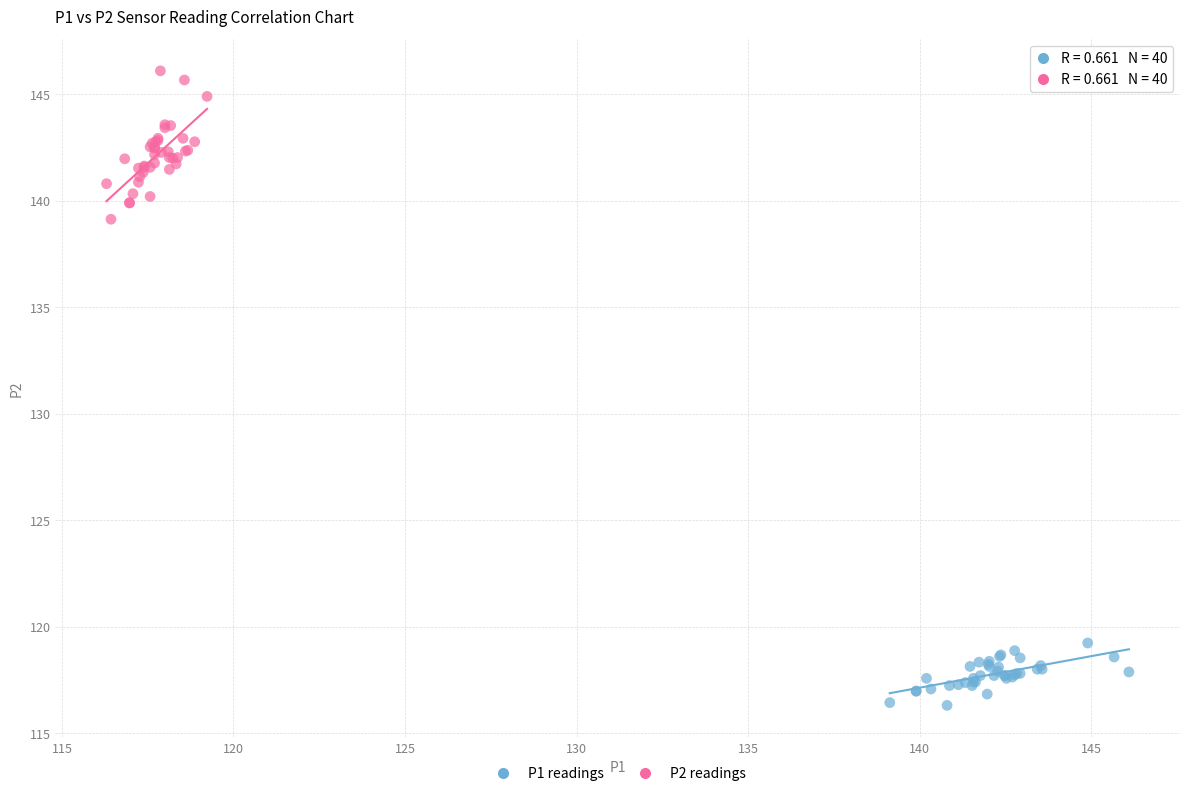

What are all the series names shown in the legend?

P1 readings, P2 readings